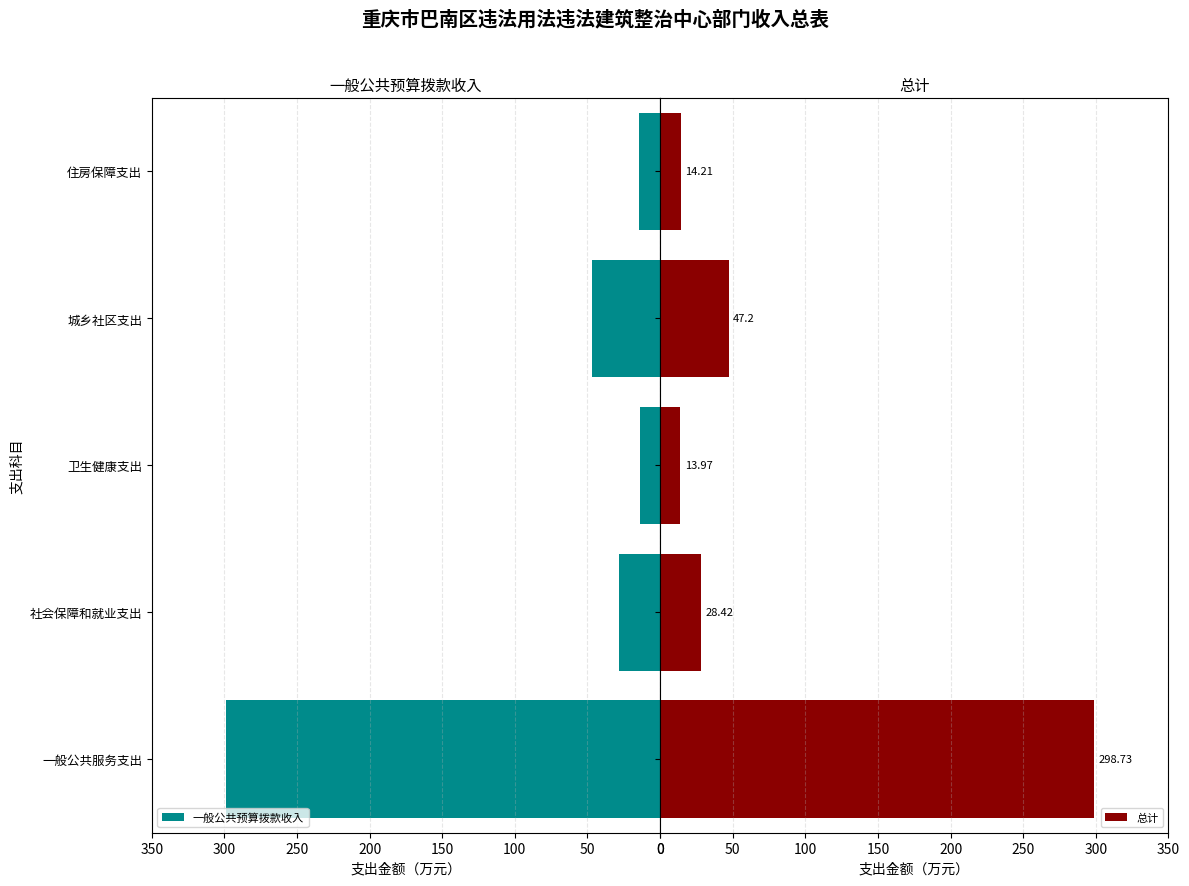

What is the sum of all 总计 values?

402.5